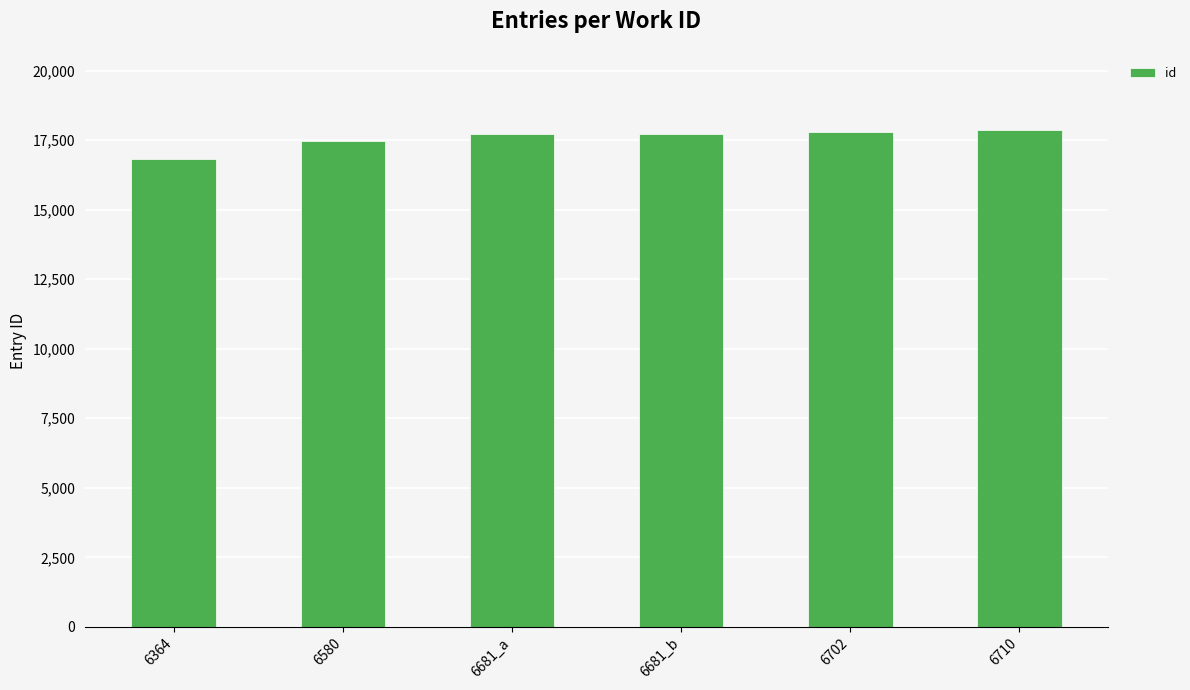

Which label corresponds to the smallest value in the chart?

6364